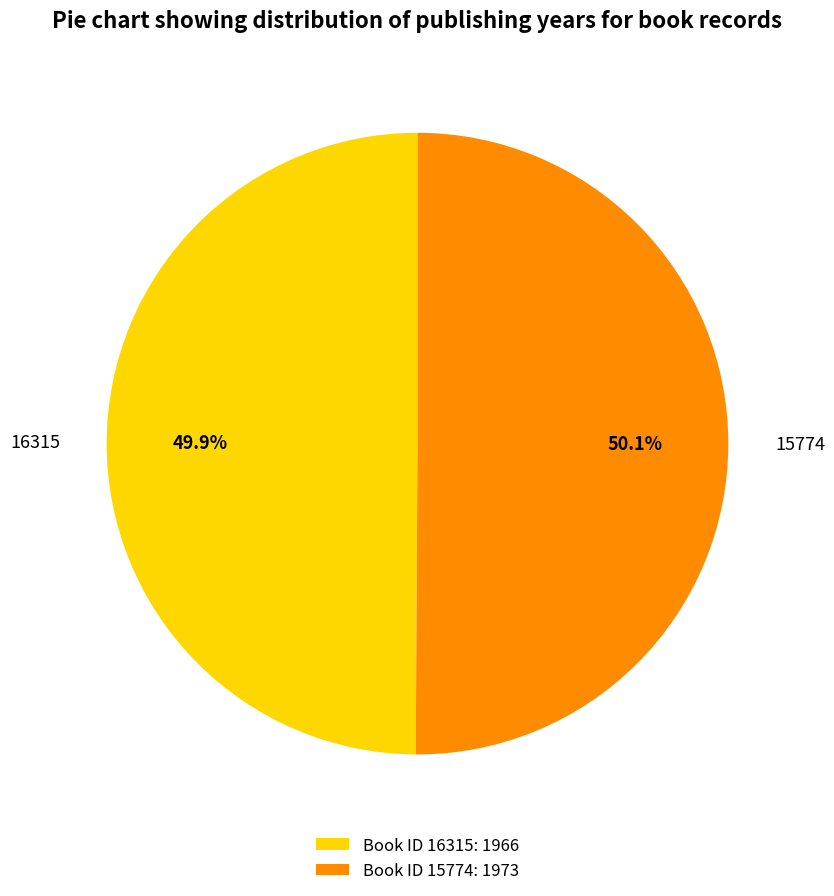

Does any single category account for the majority?

Yes